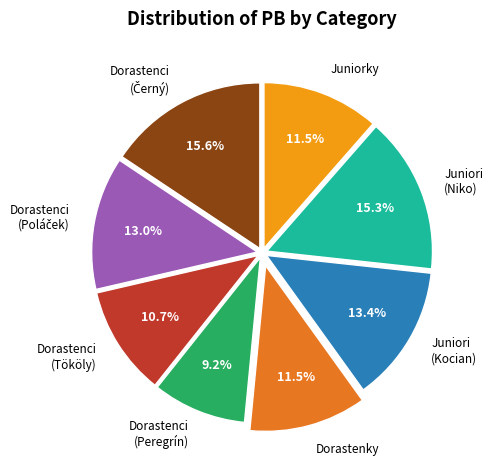

Is there a majority slice in this chart?

No